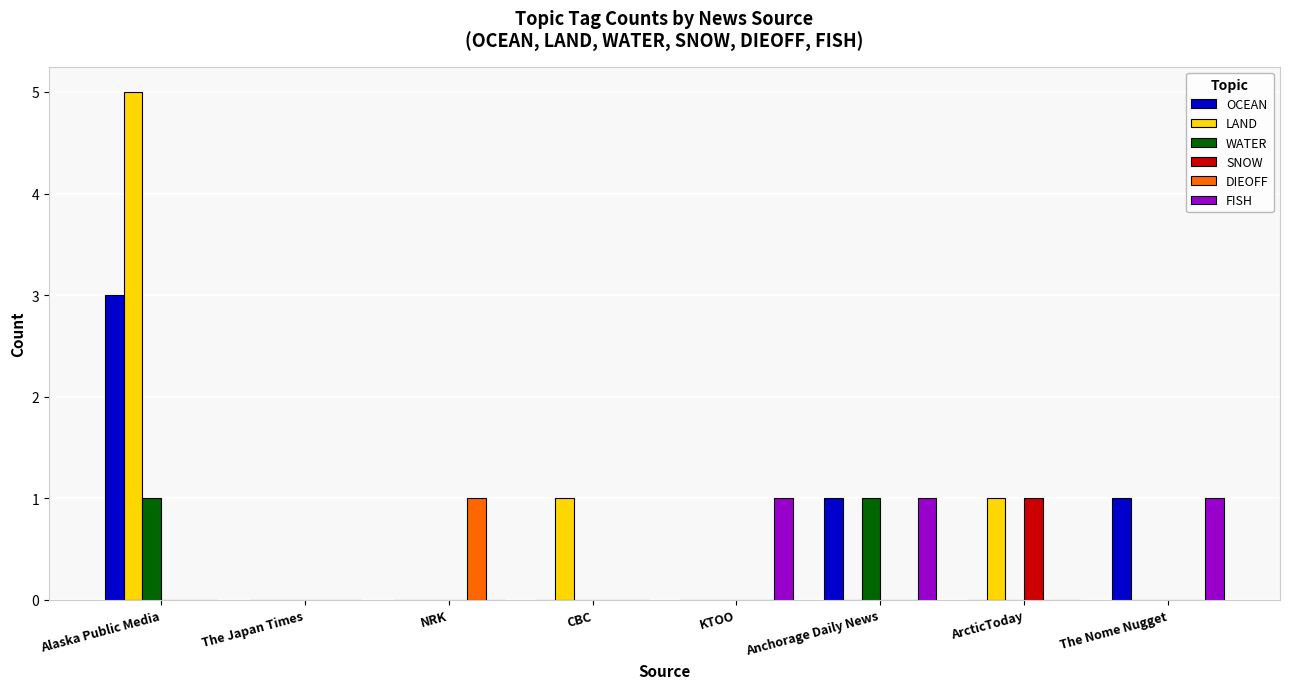

What is the sum of the LAND values at Alaska Public Media and Anchorage Daily News?

5